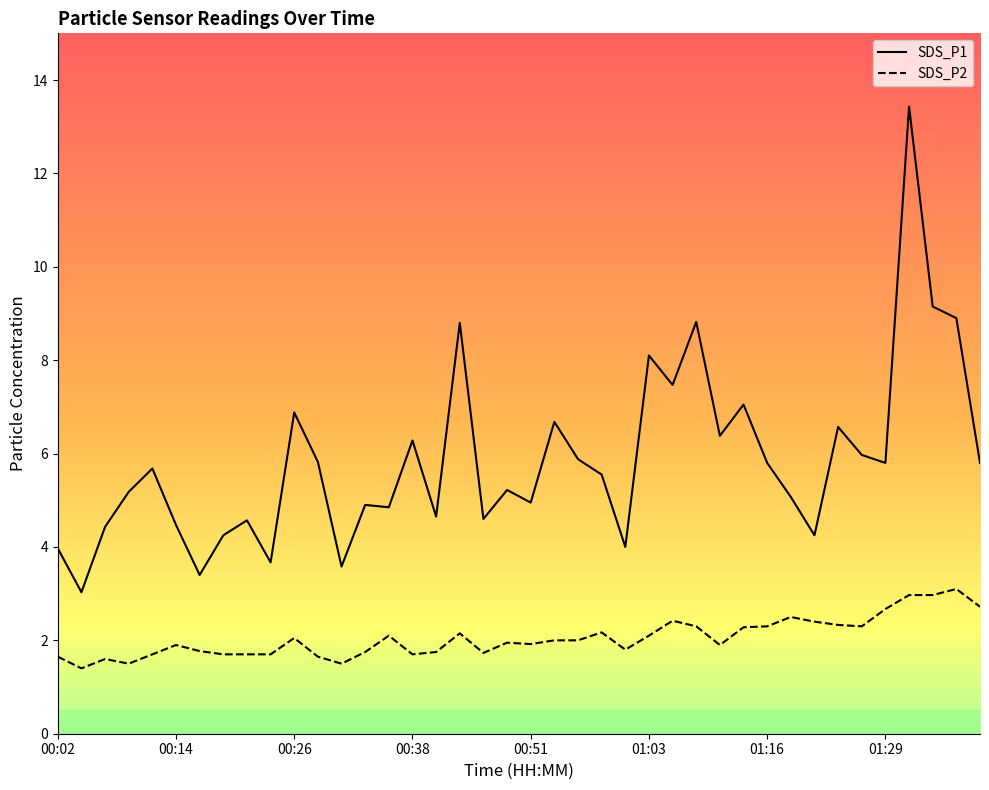

What is the minimum value shown in the chart?

1.4